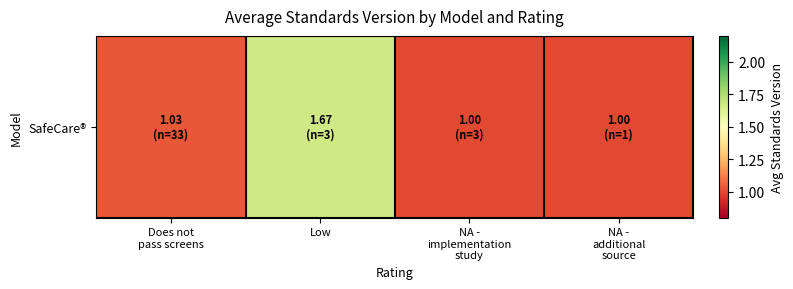

Where is the data nearest to the value 1?

NA -
implementation
study